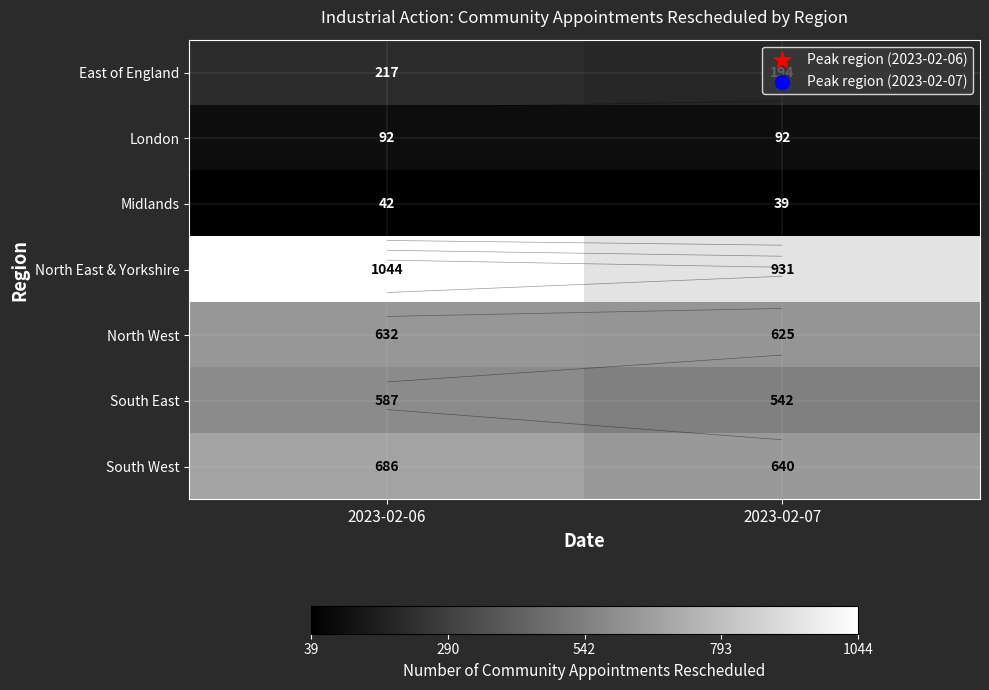

Rank the categories by North East & Yorkshire value from lowest to highest.

2023-02-07, 2023-02-06